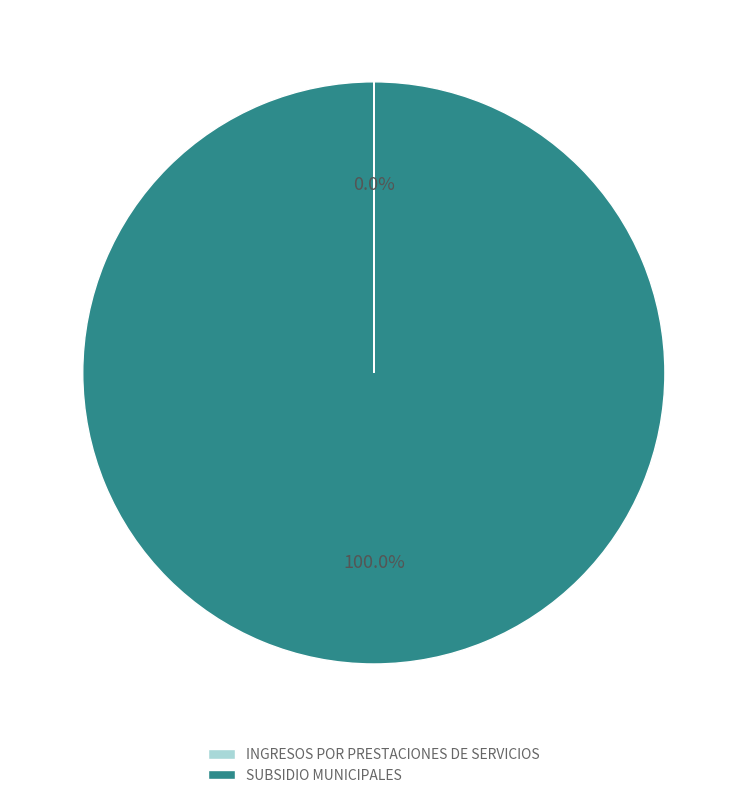

What is the majority slice?

SUBSIDIO MUNICIPALES